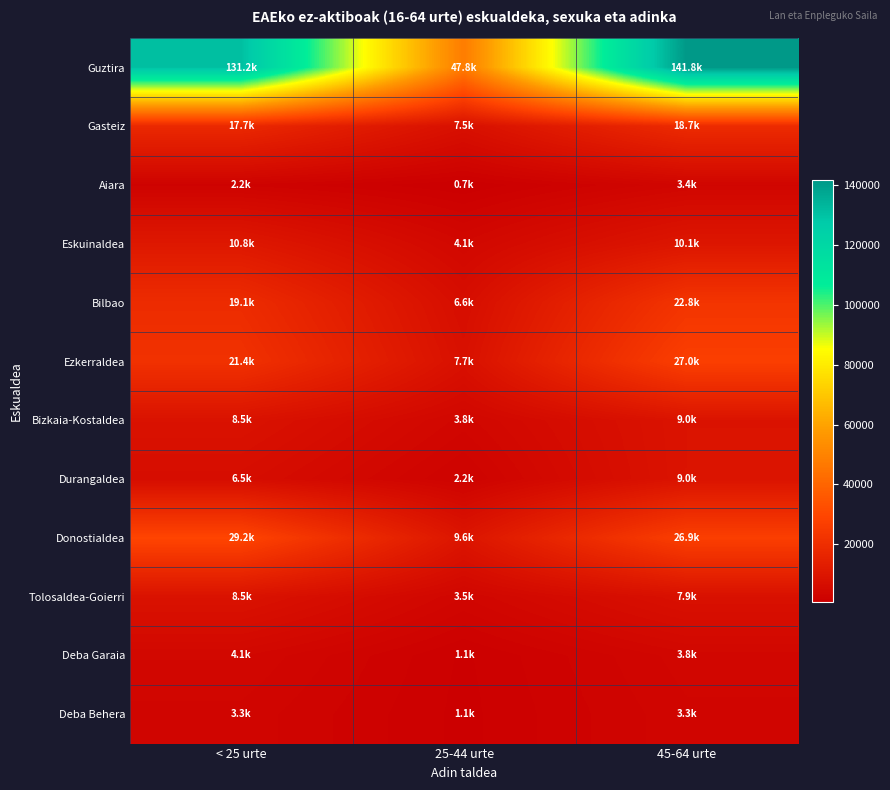

Rank the series by their maximum value, from lowest to highest.

Deba Behera, Aiara, Deba Garaia, Tolosaldea-Goierri, Bizkaia-Kostaldea, Durangaldea, Eskuinaldea, Gasteiz, Bilbao, Ezkerraldea, Donostialdea, Guztira